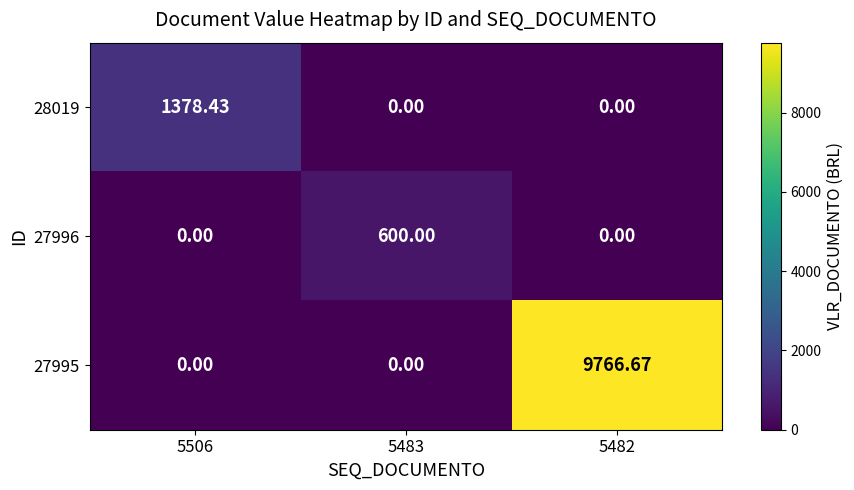

At which category is the sum across all series the highest?

5482